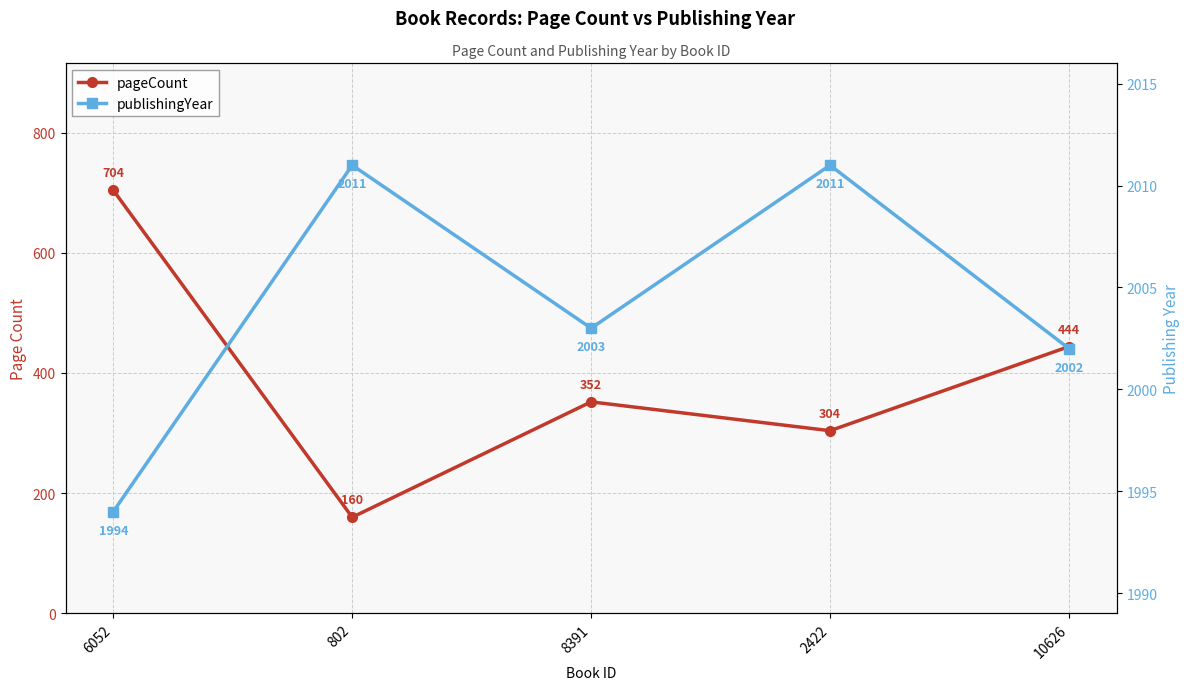

What is the minimum value for pageCount?

160